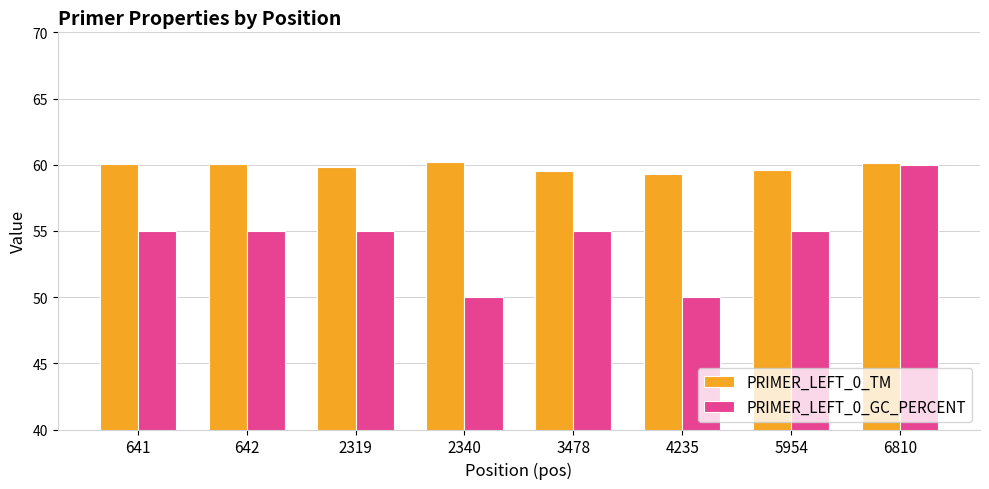

The PRIMER_LEFT_0_TM series shows 88.2 at 6810. True or false?

False